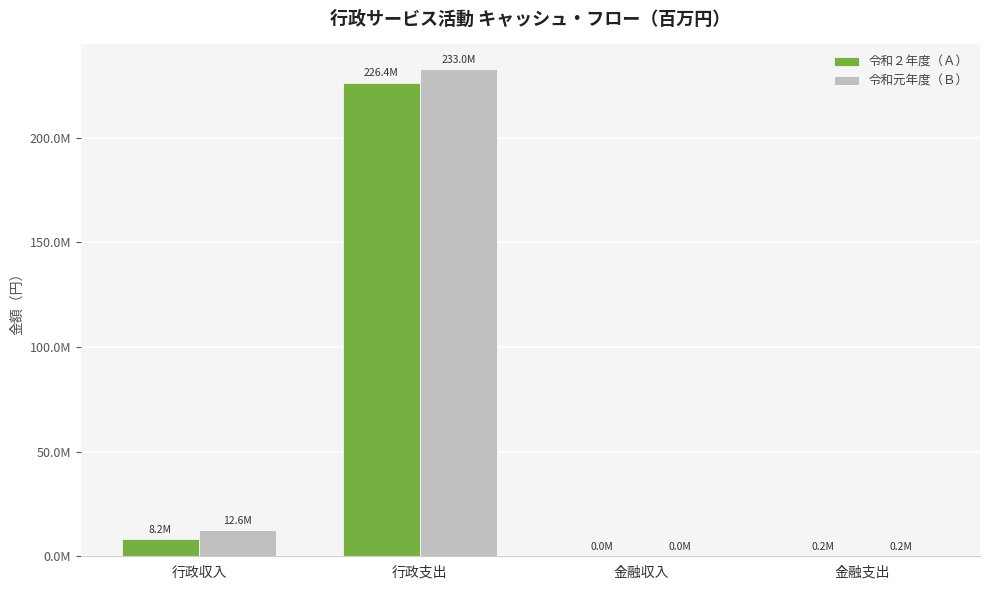

What is the lowest value of the 令和元年度（Ｂ） series?

5